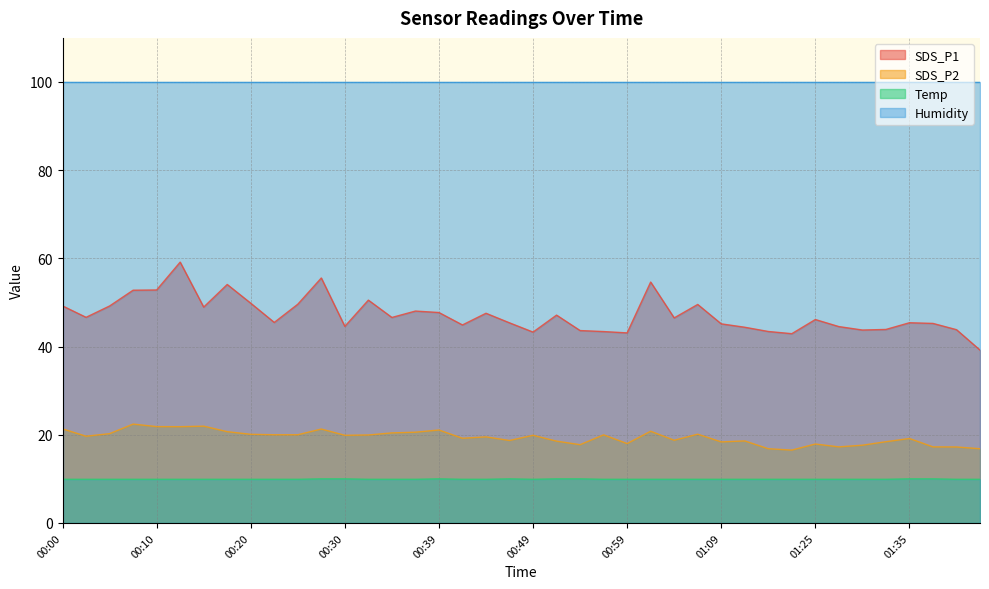

Which series has the largest range (max minus min)?

SDS_P1